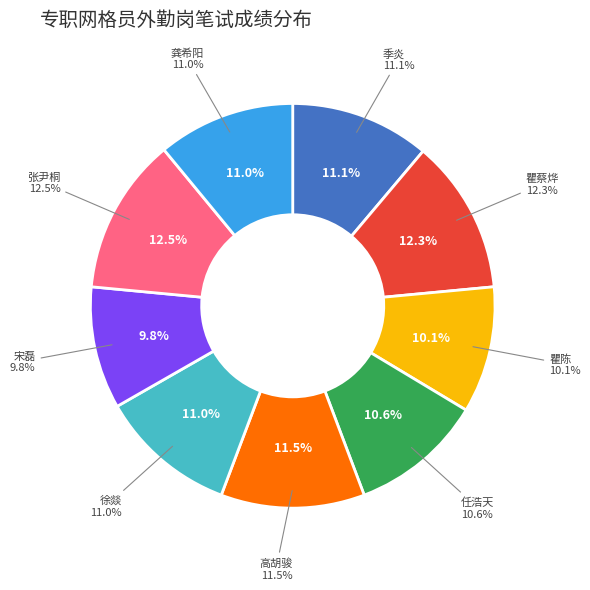

What percentage is NOT represented by 任浩天?

89.4%